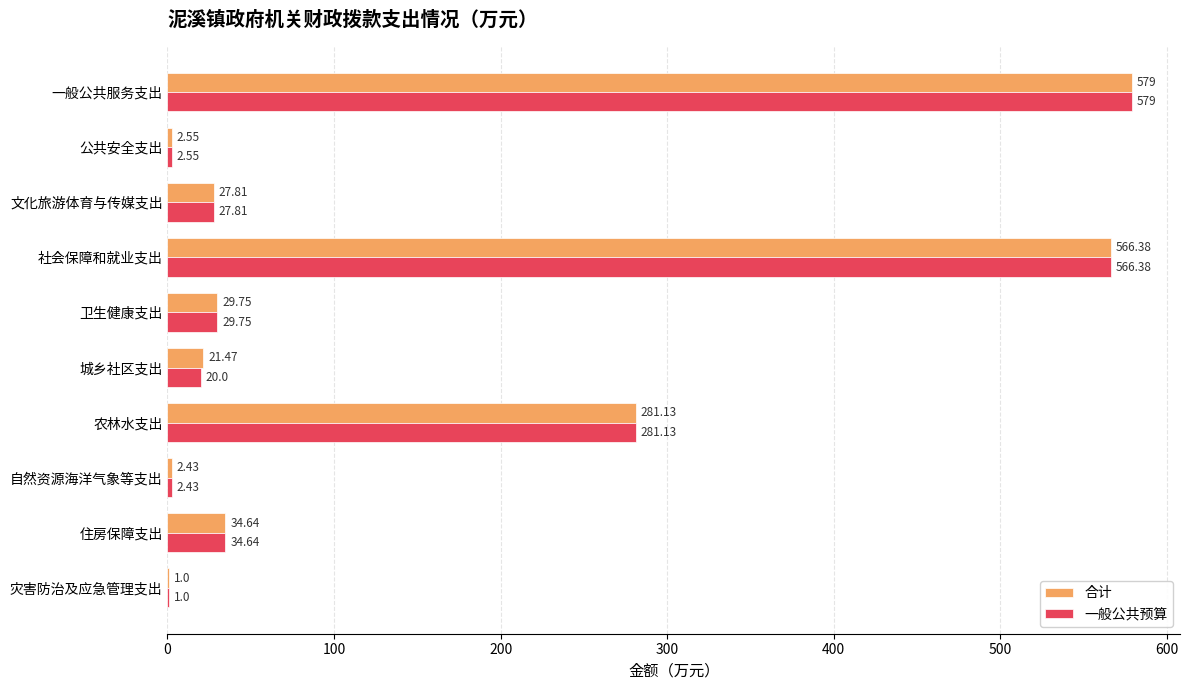

At which category is the sum across all series the highest?

一般公共服务支出